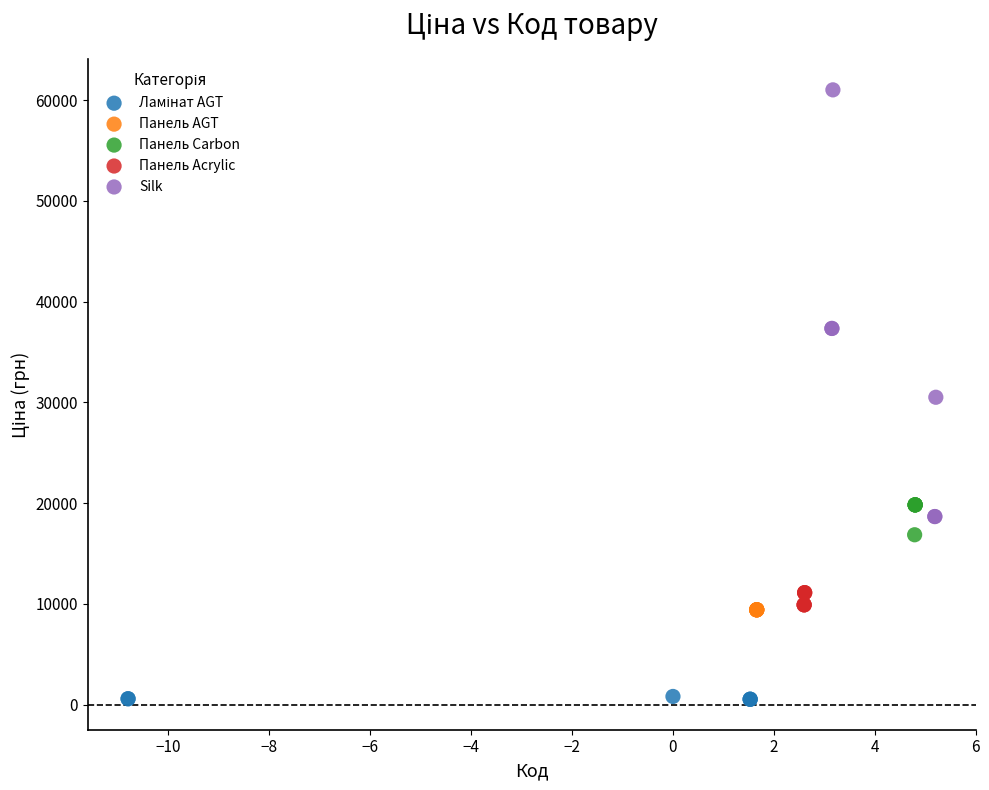

Which series contains the highest Y value?

Silk